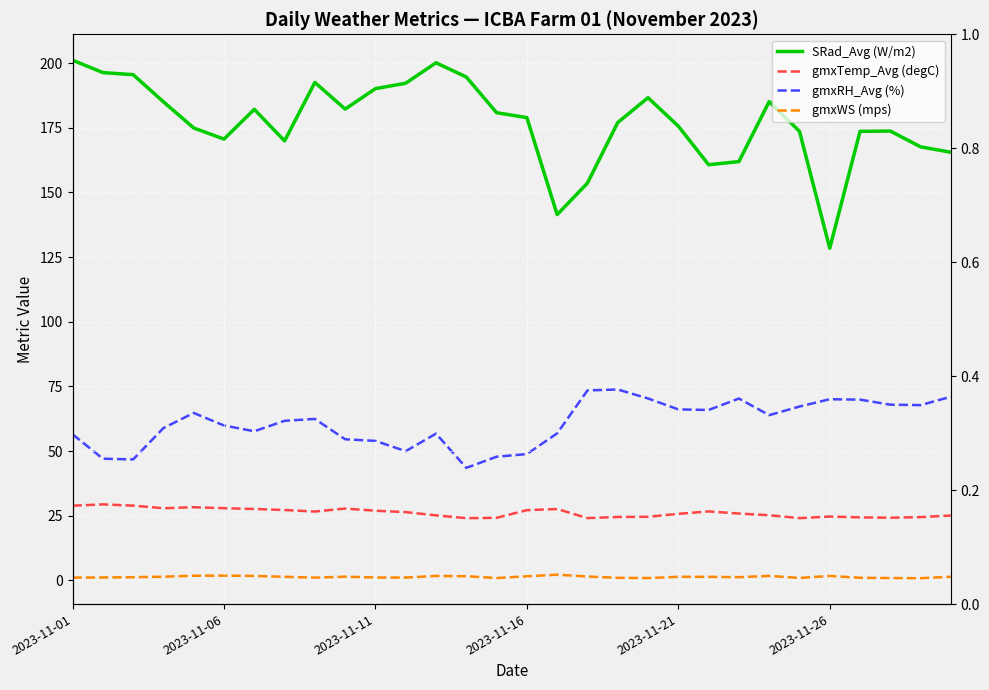

Is the value of gmxTemp_Avg (degC) at 2023-11-26 greater than the value of gmxWS (mps) at 29?

Yes